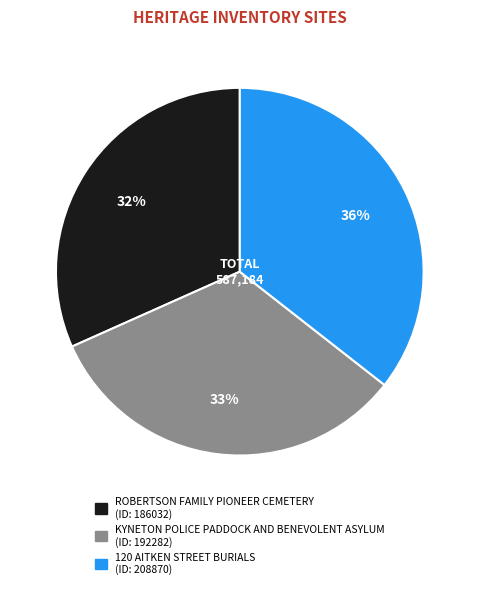

Count the number of slices in the pie.

3